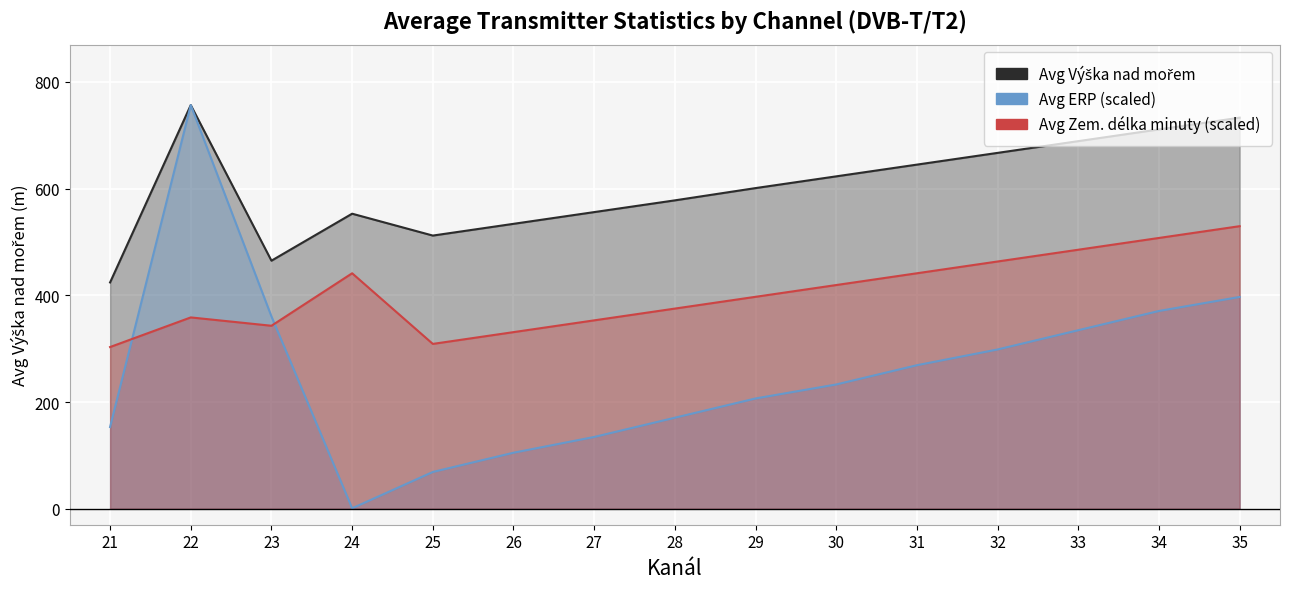

Count the number of categories in the chart.

15